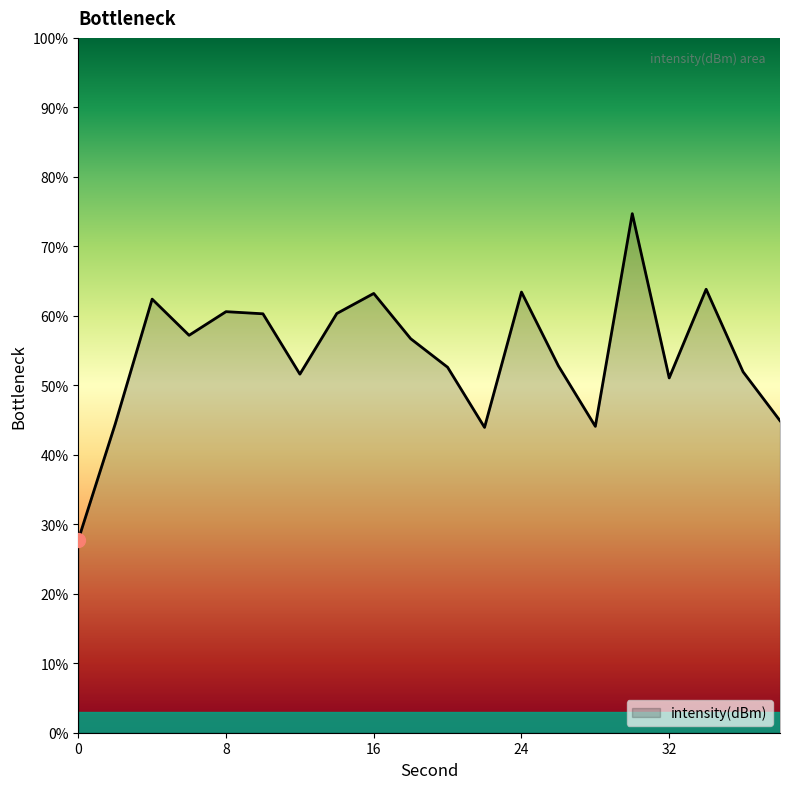

What is the minimum value shown in the chart?

27.8